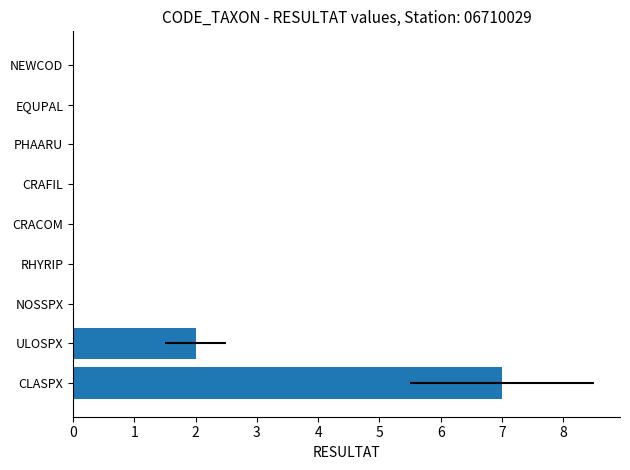

What is the average value?

1.0